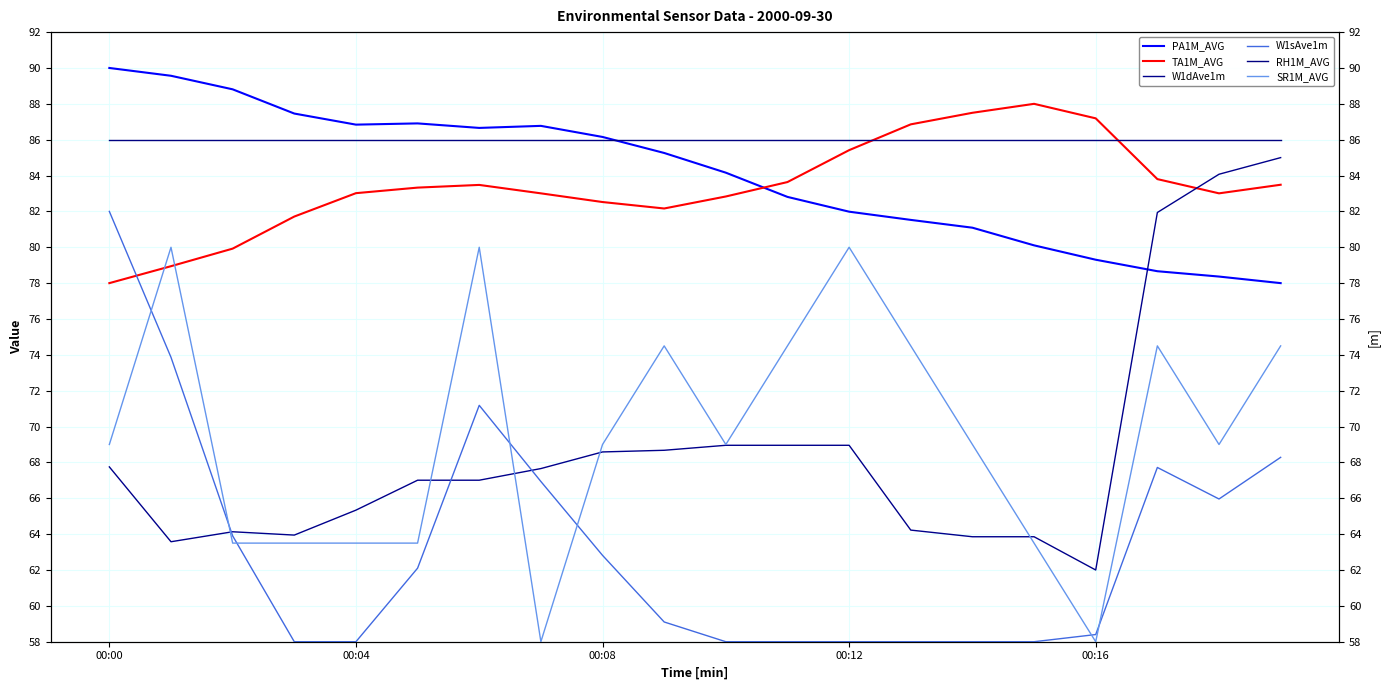

True or false: PA1M_AVG and W1sAve1m cross at least once.

False